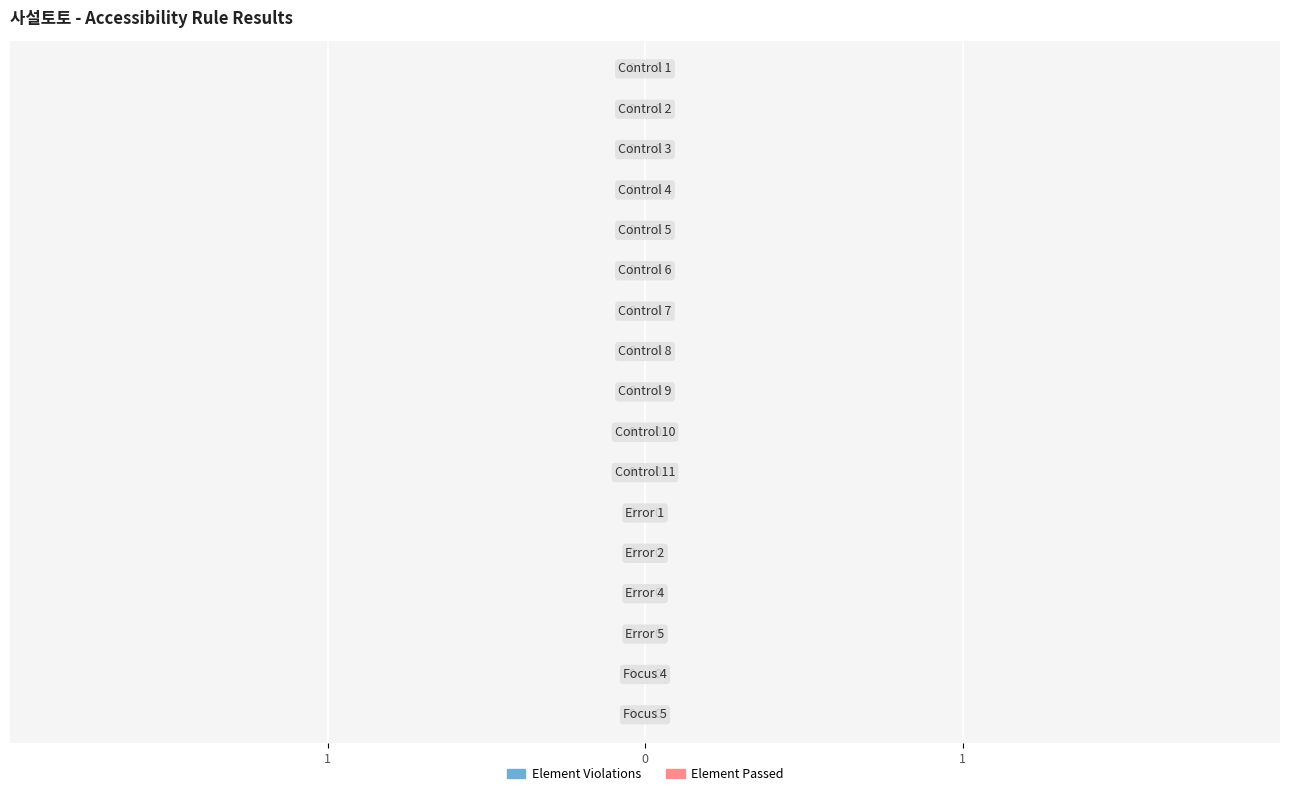

The value of Element Violations at Focus 4 is 0. True or false?

True